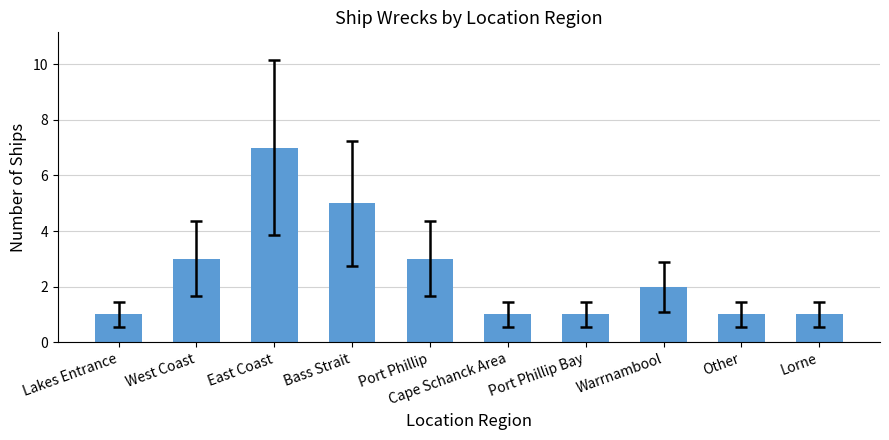

Reading left to right, list all the values displayed in this chart.

1	3	7	5	3	1	1	2	1	1